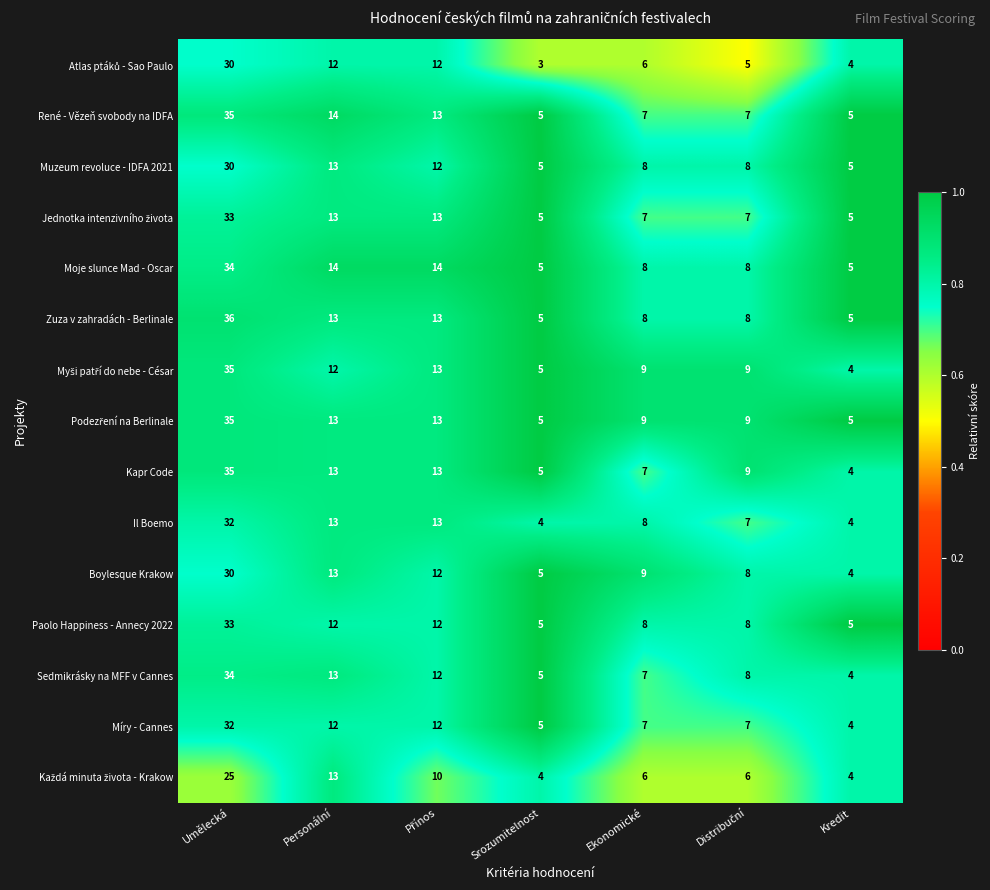

Which label corresponds to the smallest value in the chart?

Srozumitelnost